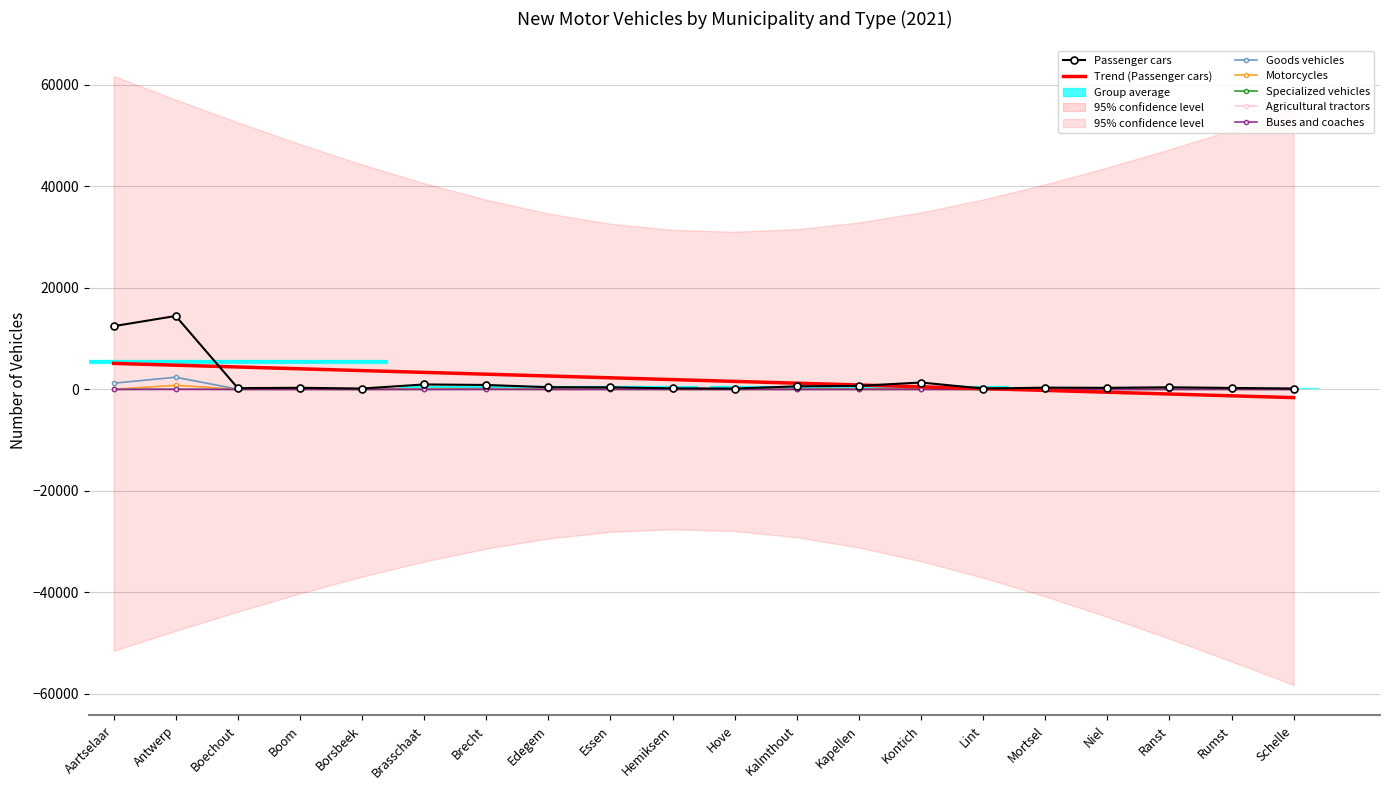

What are all the series names shown in the legend?

Passenger cars, Buses and coaches, Goods vehicles, Motorcycles, Specialized vehicles, Agricultural tractors